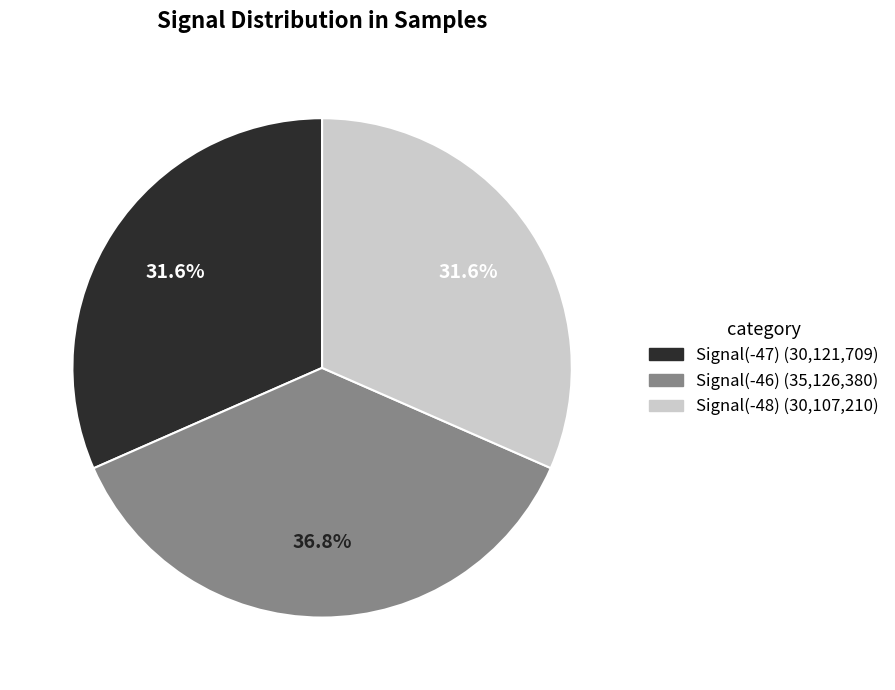

Does any single category account for the majority?

No